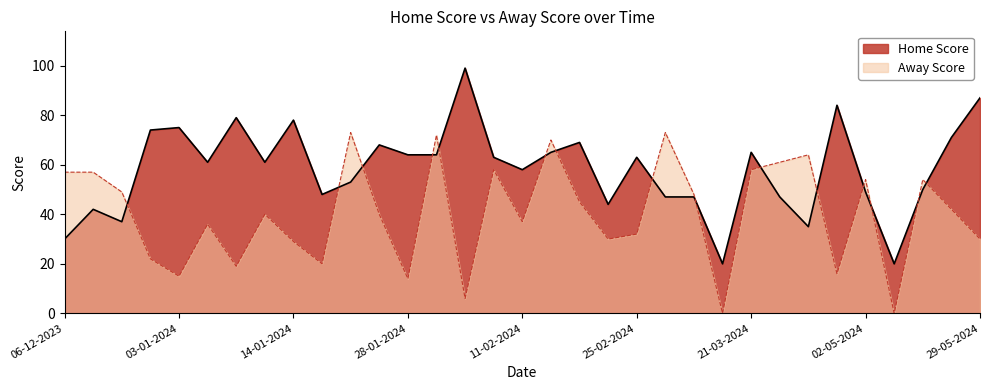

What is the sum of the Home Score values at 06-01-2024 and 06-12-2023?

91